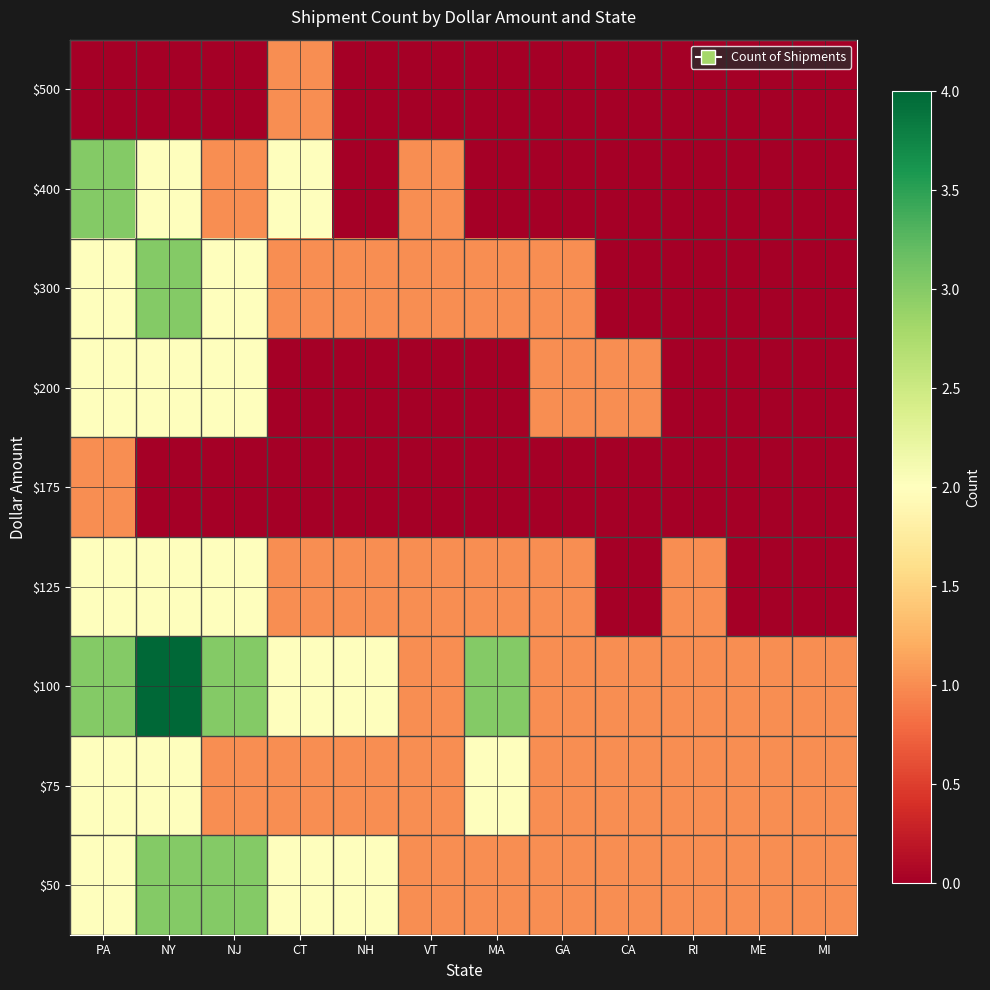

At how many categories does at least one series exceed 1?

6